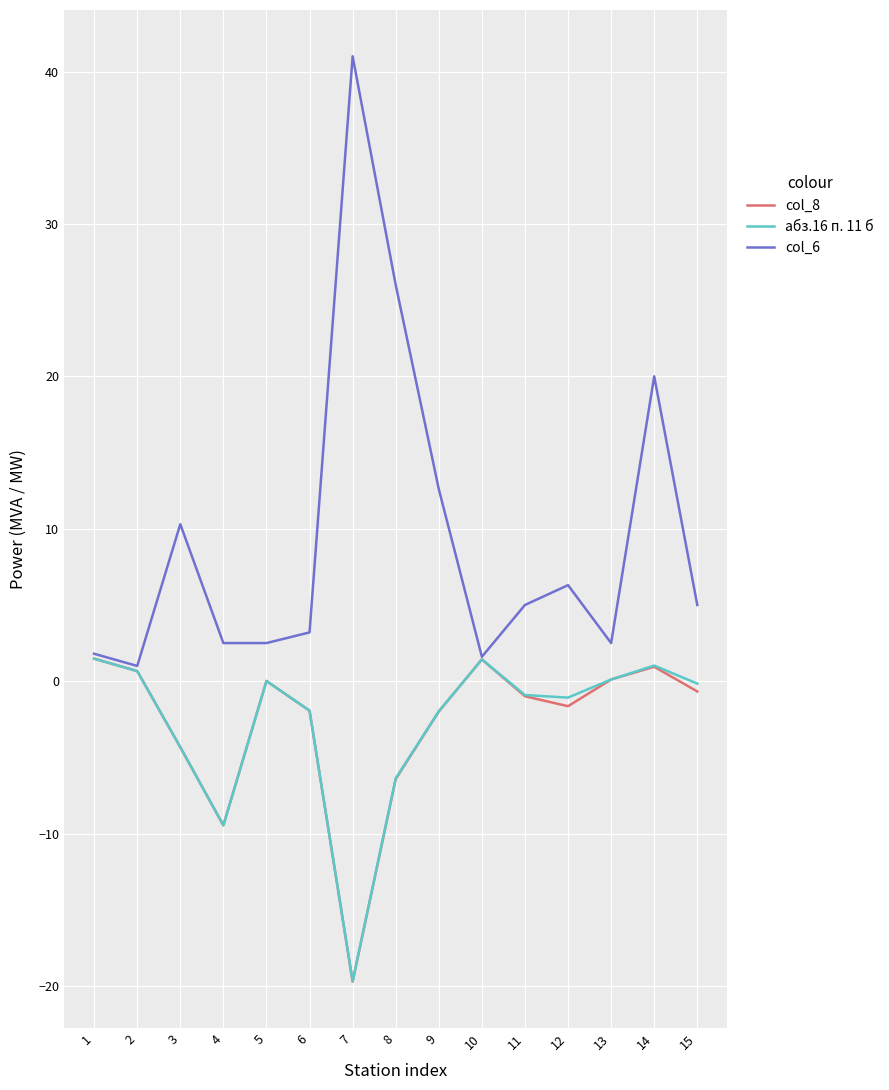

At which label does абз.16 п. 11 б first exceed 0?

1